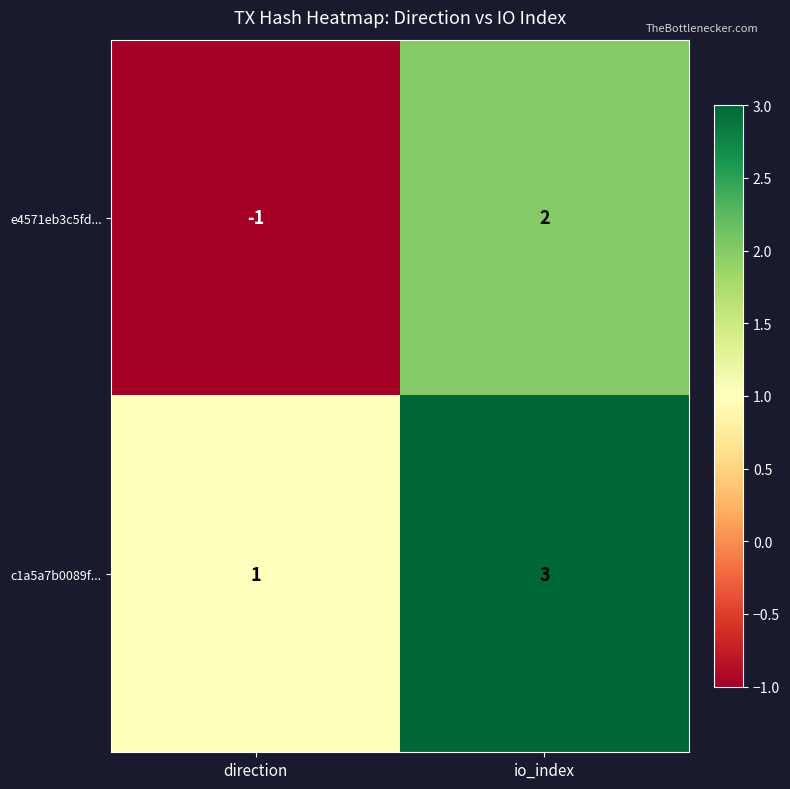

Which label corresponds to the smallest value in the chart?

direction